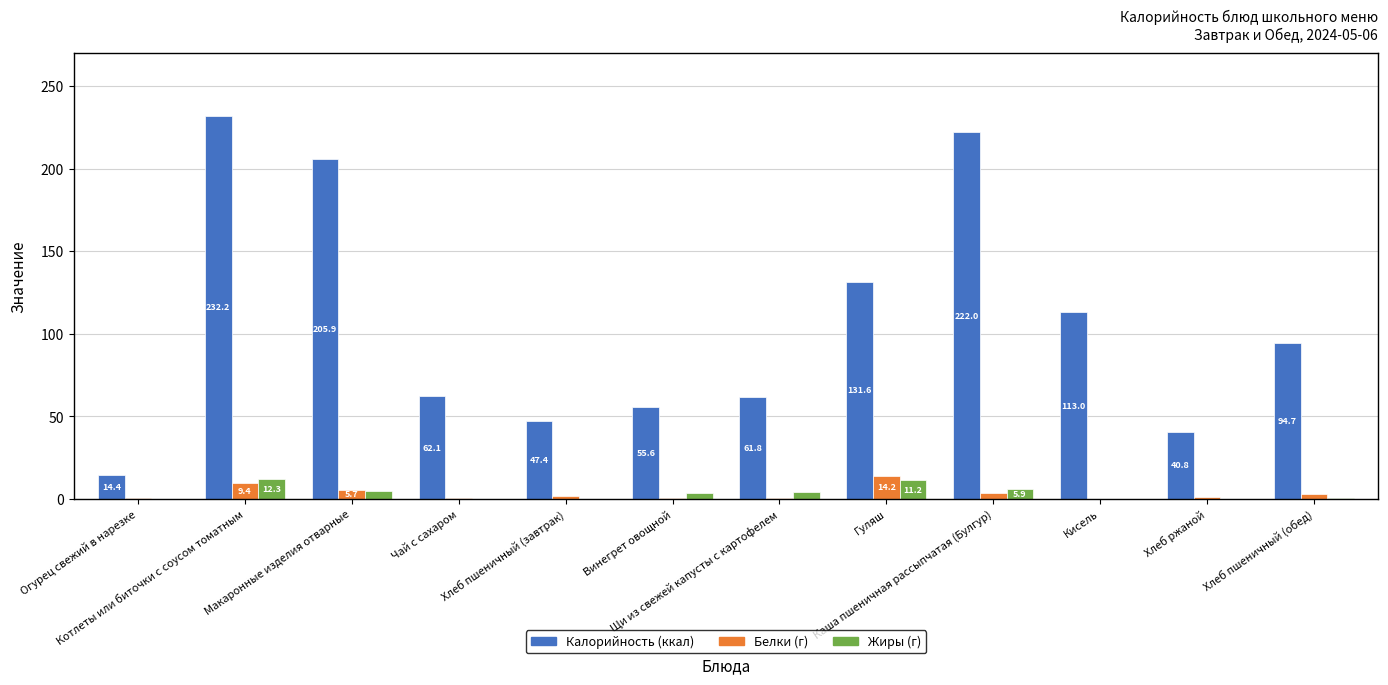

What is the maximum value shown in the chart?

232.2